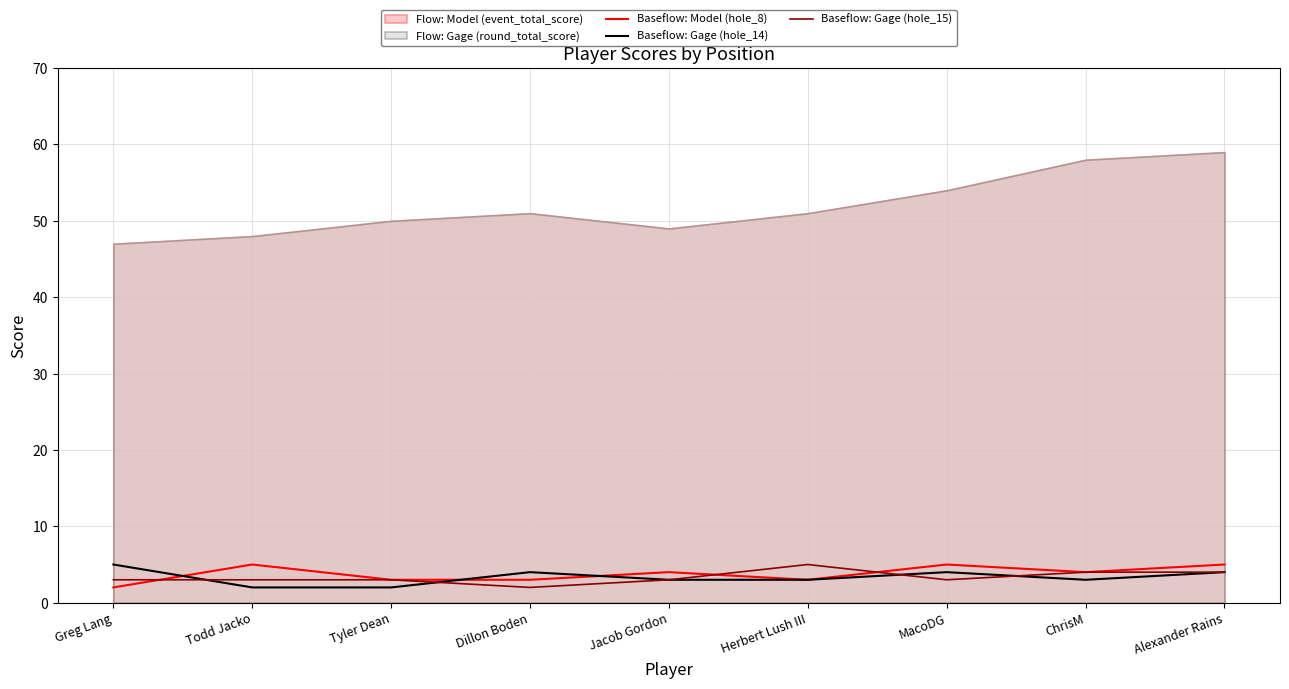

What is the maximum value for Baseflow: Gage (hole_14)?

5